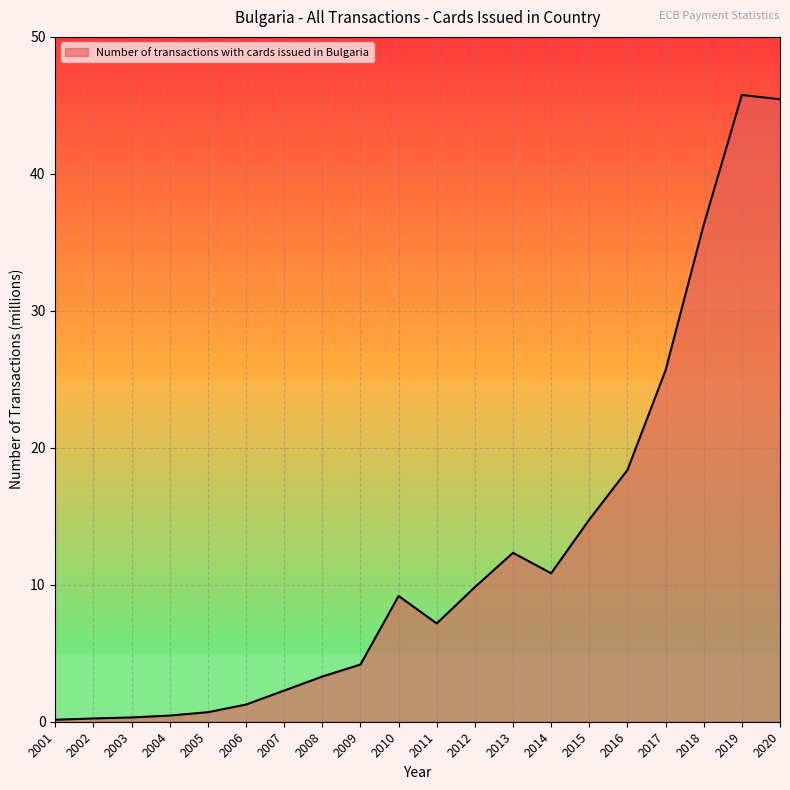

Is it true that the value at 2020 is 45.4?

True